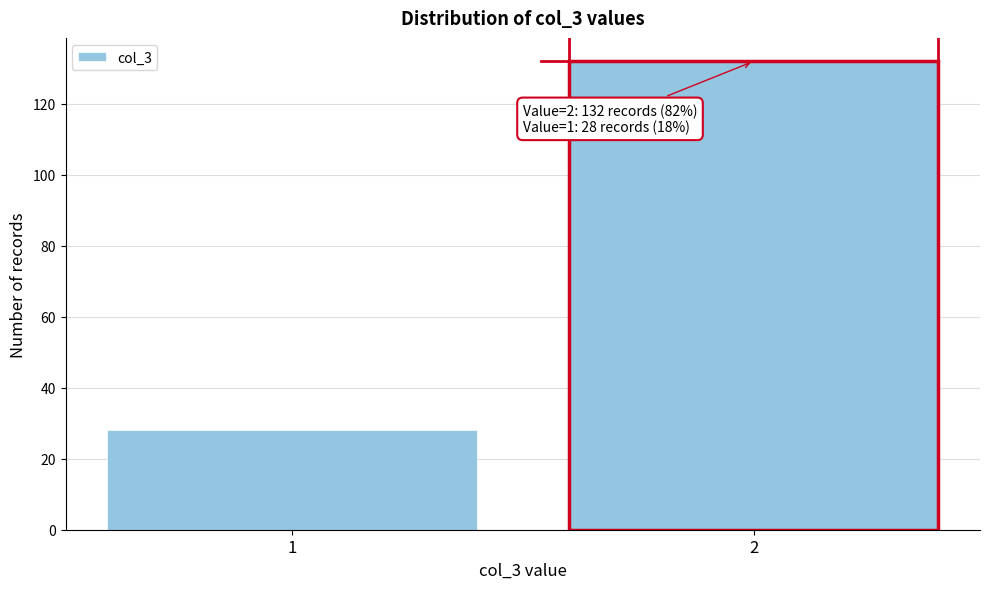

Reading left to right, list all the values displayed in this chart.

28	132